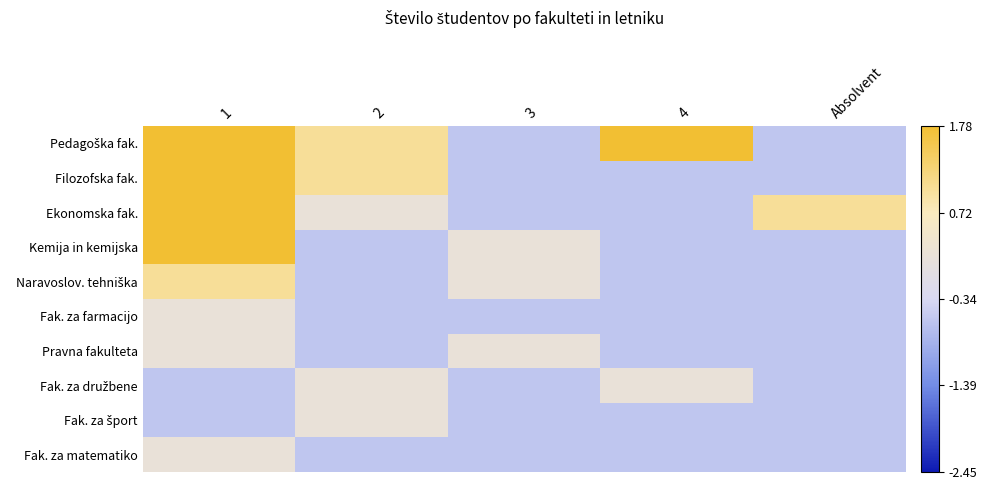

At how many categories does at least one series exceed 3?

1